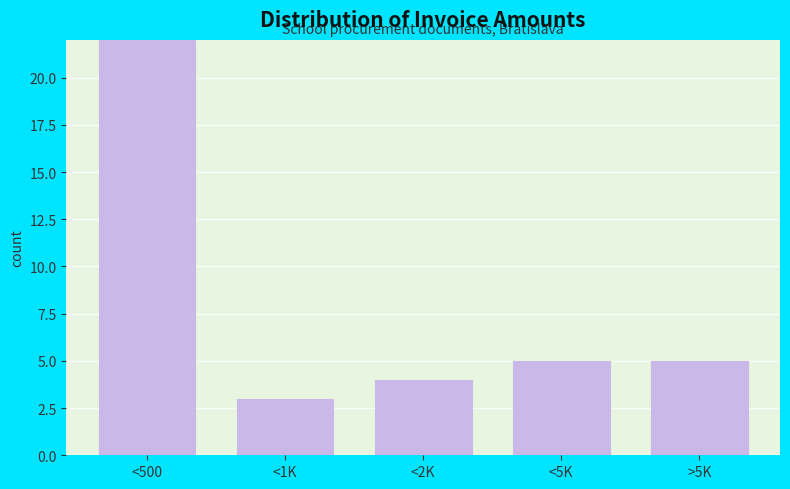

Reading left to right, what are all the values shown in this chart?

<500=22	<1K=3	<2K=4	<5K=5	>5K=5